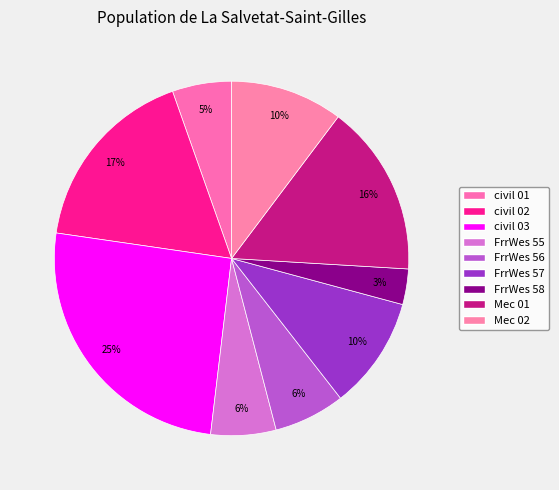

How many slices are in this pie chart?

9